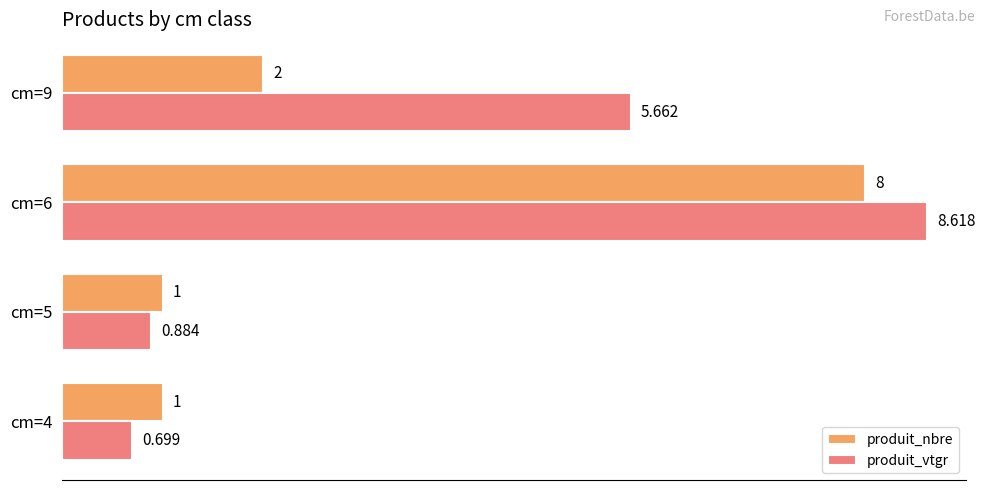

Which series has the largest total across all categories?

produit_vtgr